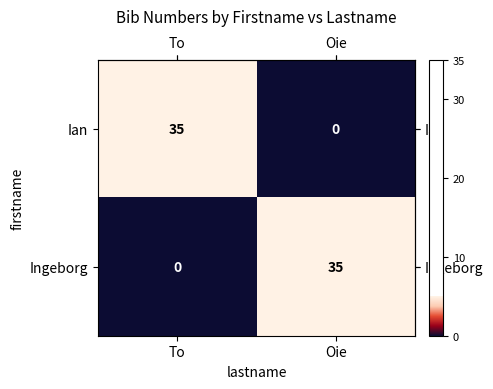

What is the difference between the maximum and minimum values in the Ingeborg series?

35